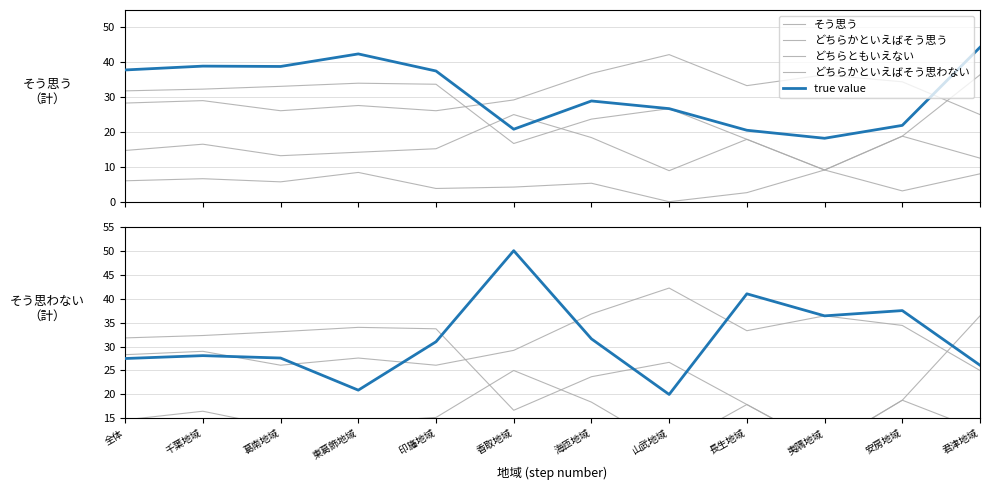

At which label does どちらかといえばそう思わない reach its minimum?

山武地域